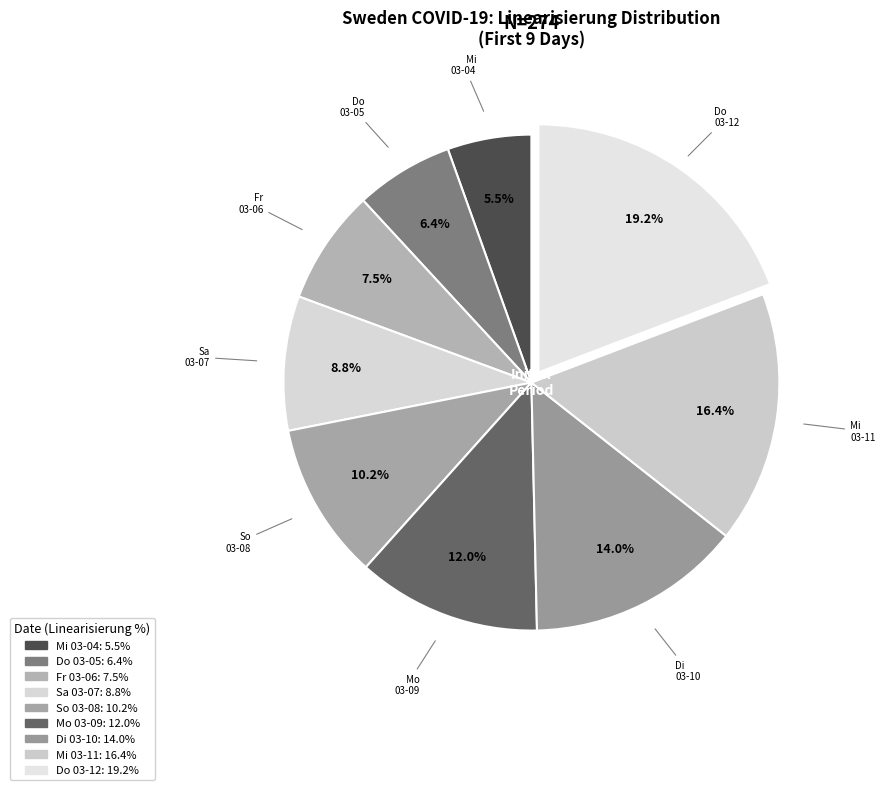

Is there any slice that represents more than half of the pie?

No